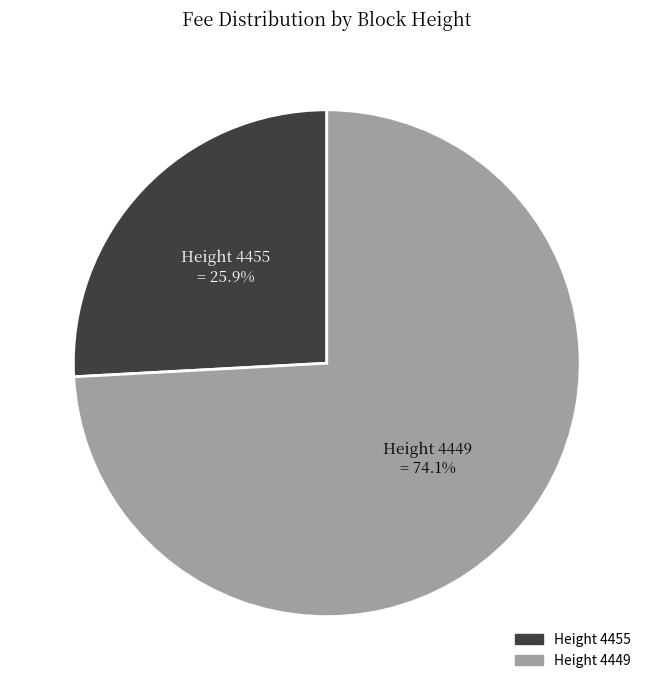

How many slices are in this pie chart?

2